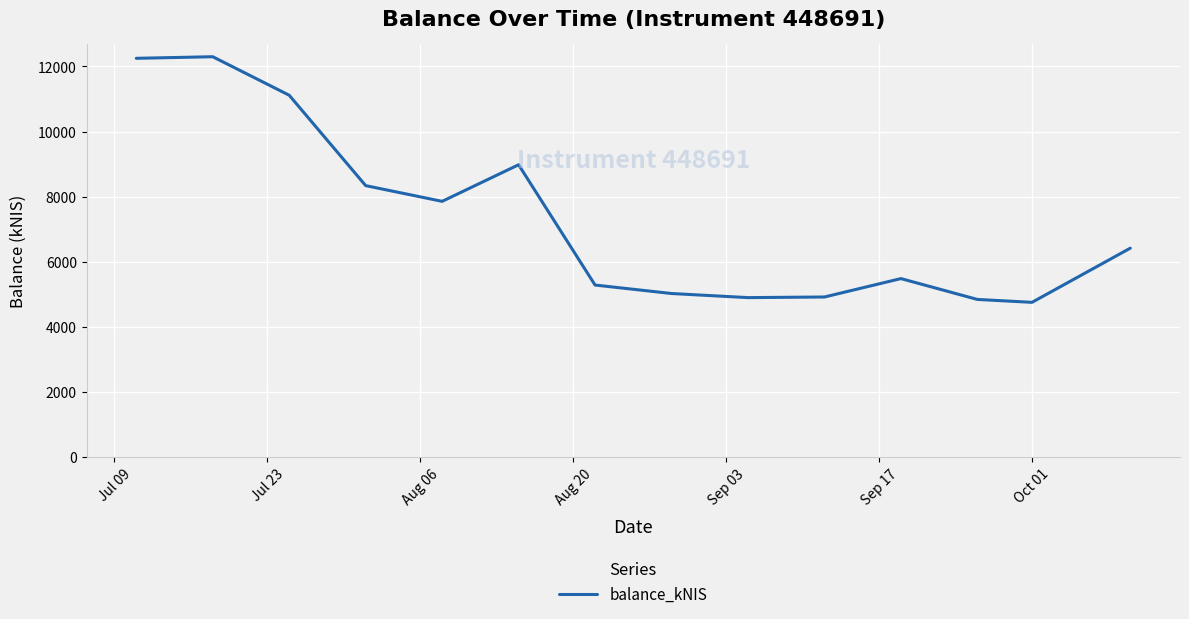

True or false: the data has more than 1 interior local peaks.

True